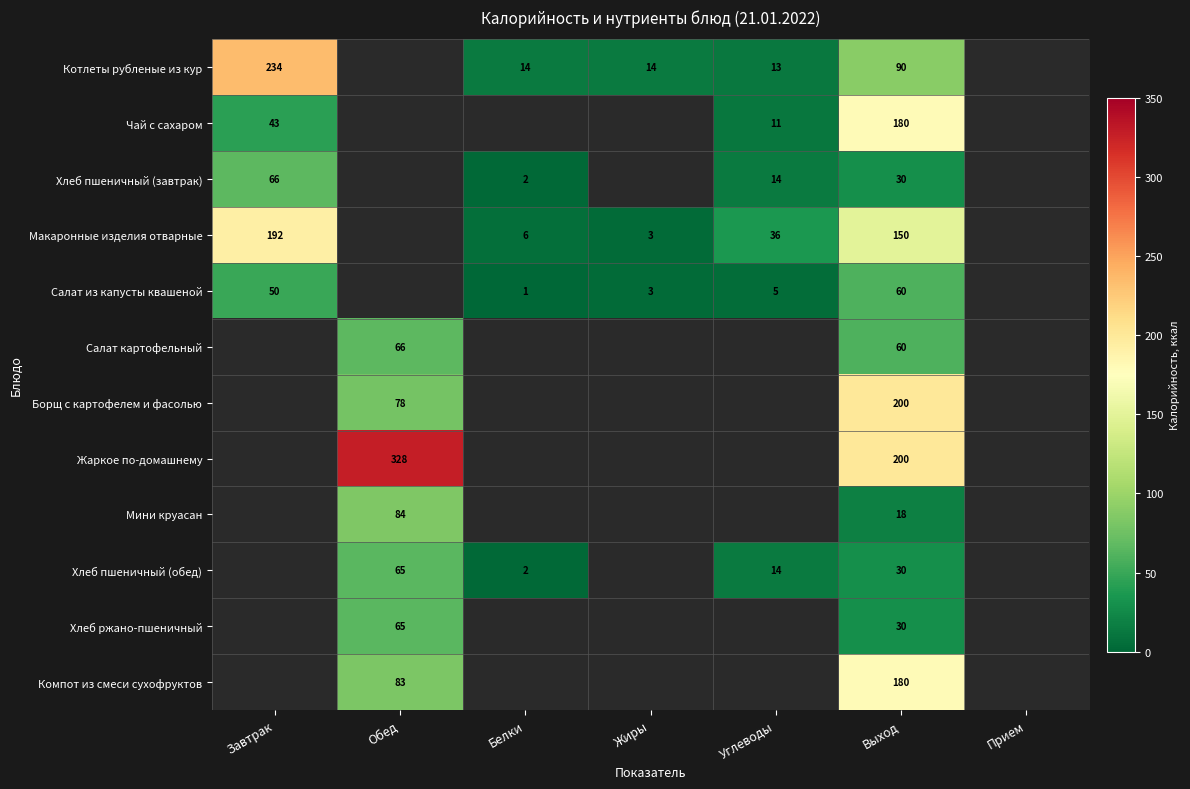

At which category is the sum across all series the highest?

Выход